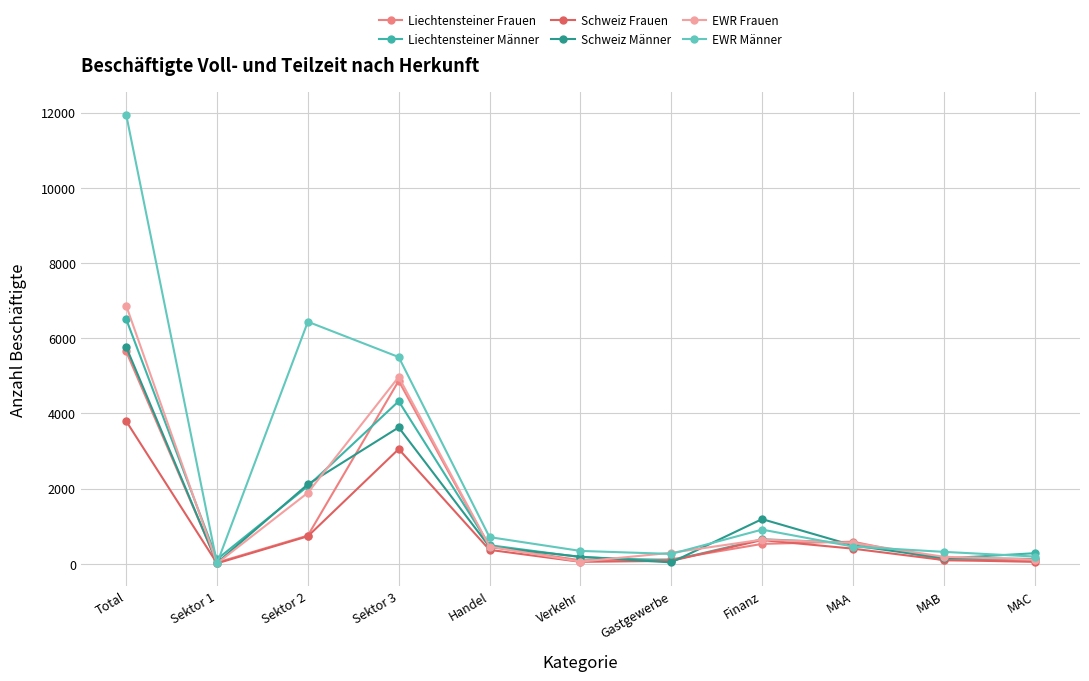

Is the value of Liechtensteiner Männer at Verkehr greater than the value of EWR Männer at Sektor 3?

No